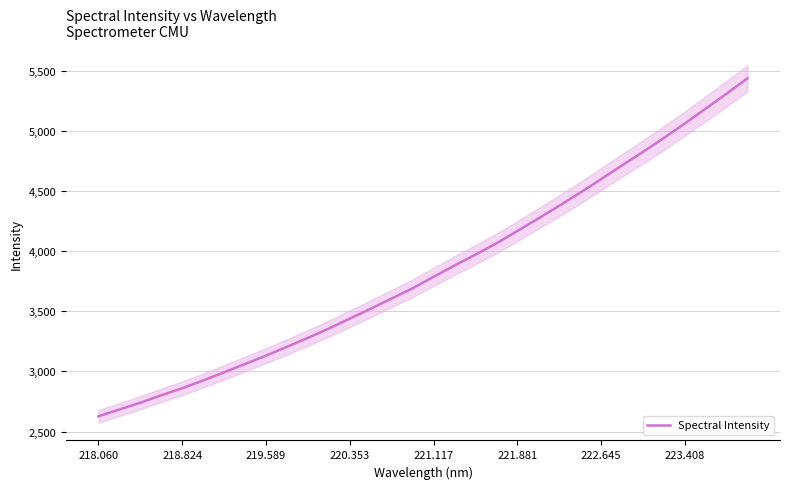

The value of Spectral Intensity at 221.881 is 4167.7. True or false?

True